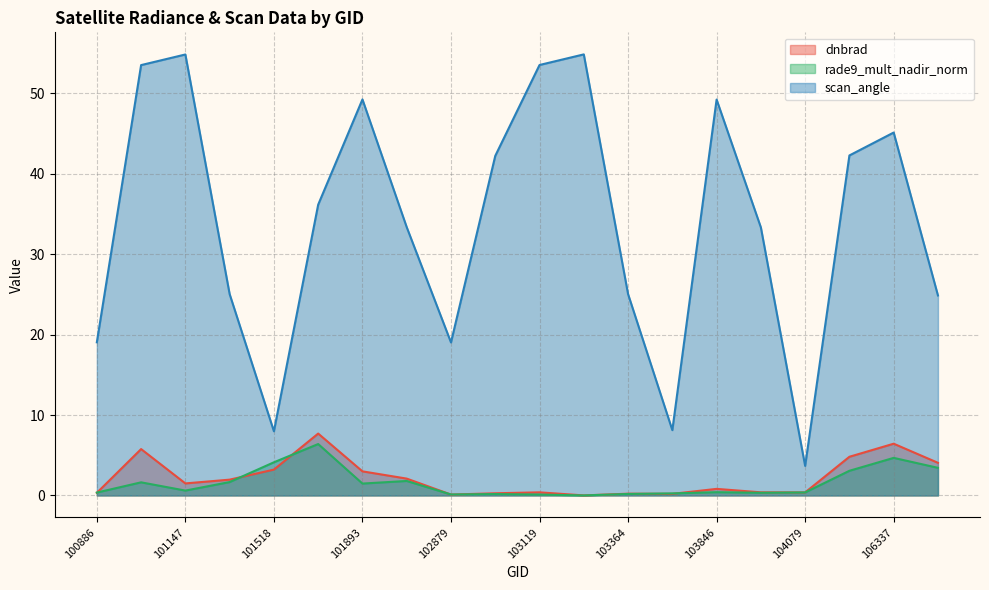

What is the approximate value of scan_angle at 102022?

33.4